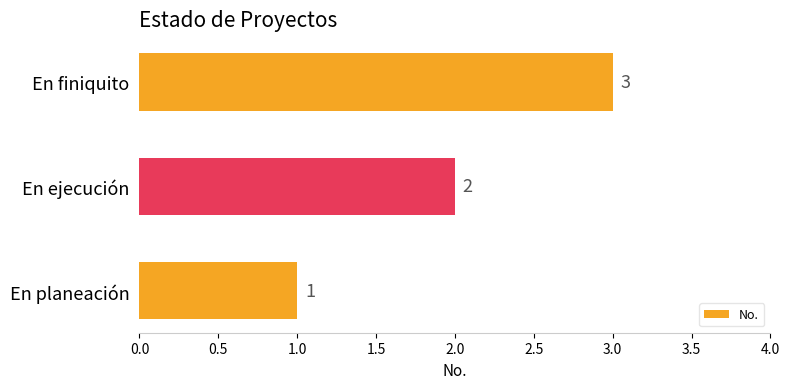

What is the maximum value shown in the chart?

3